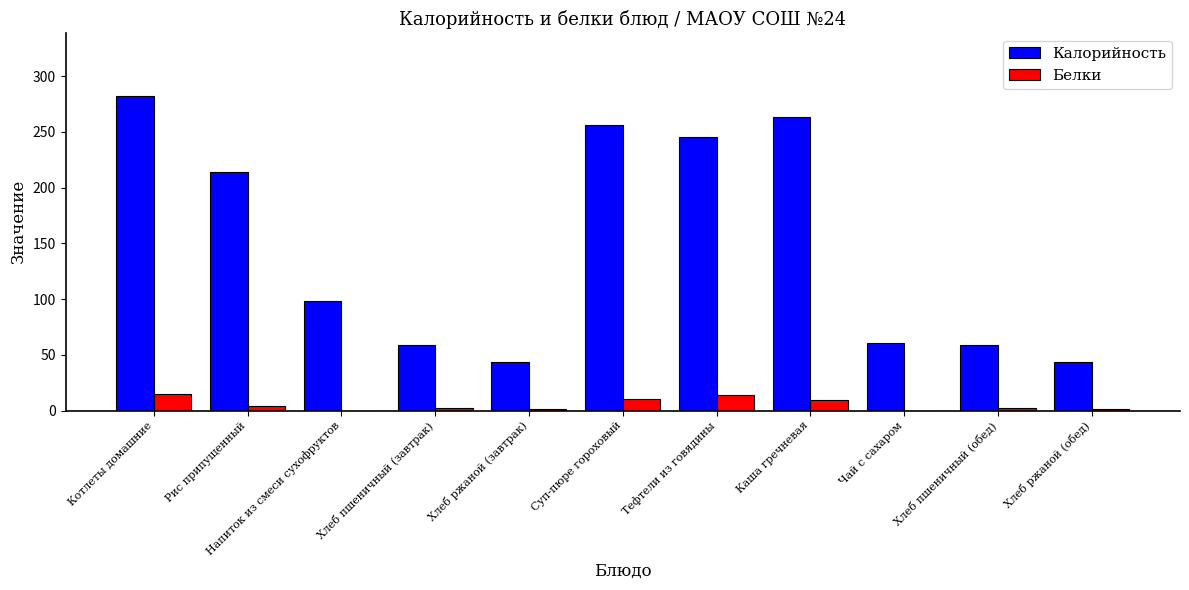

Which series has the largest total across all categories?

Калорийность